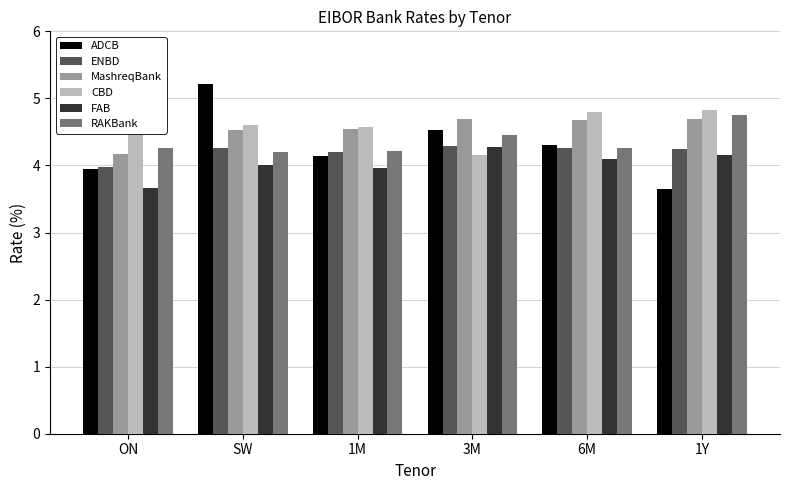

What is the label of the 6th bar from the right?

ON